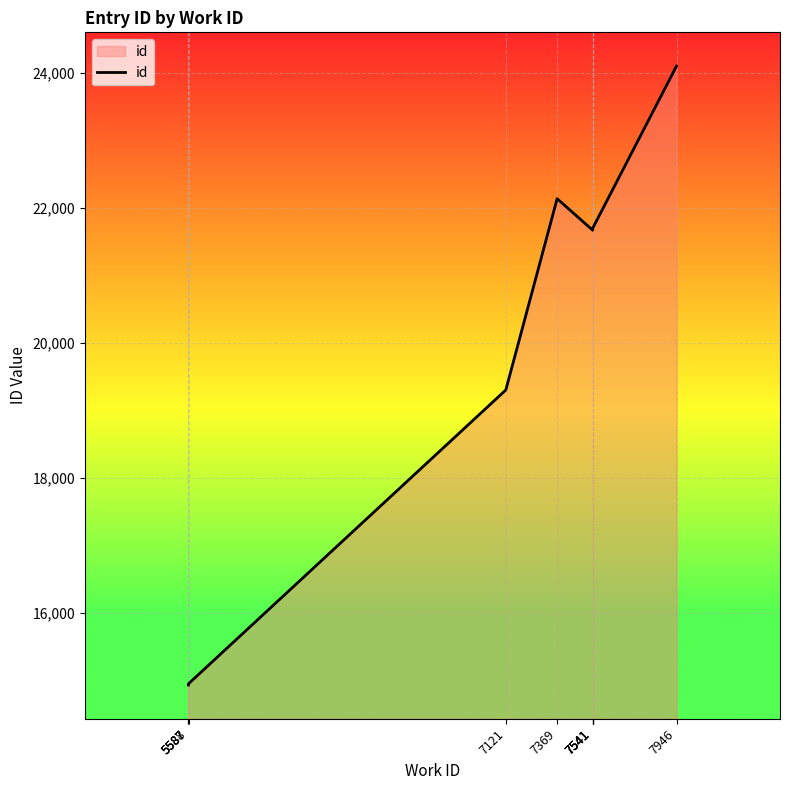

Count the number of data series in this chart.

1